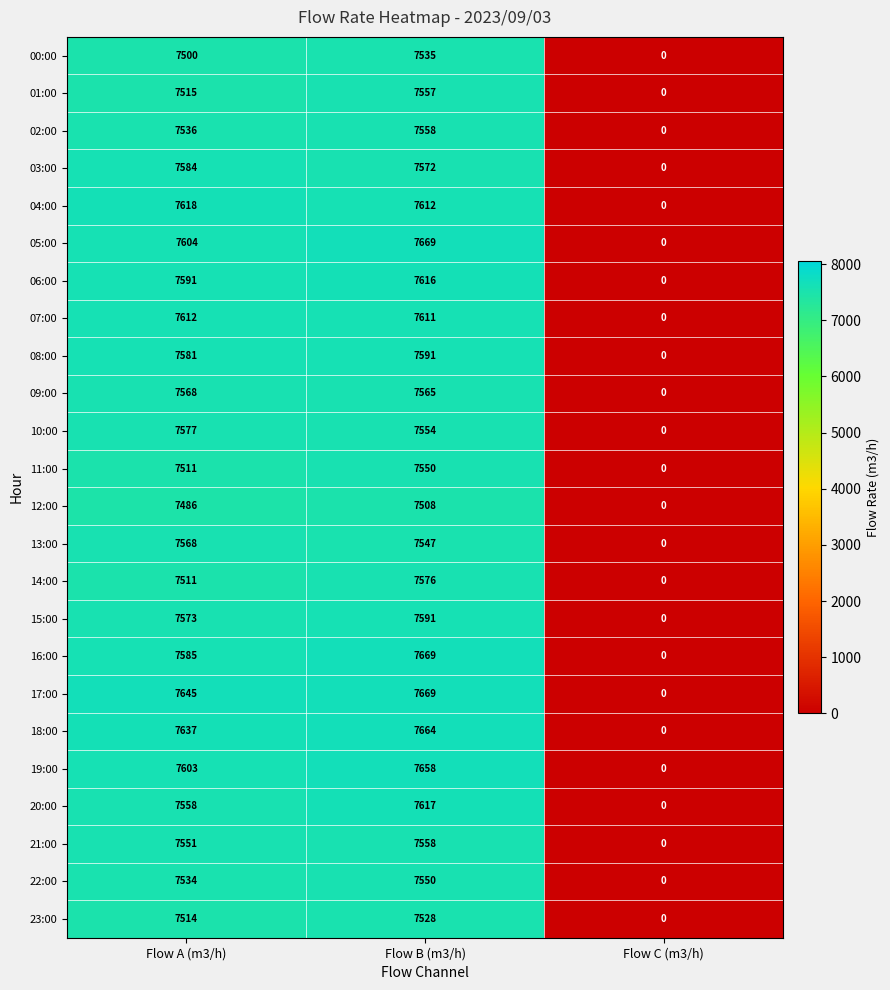

Is it true that 16:00 equals 7669 at Flow B (m3/h)?

True